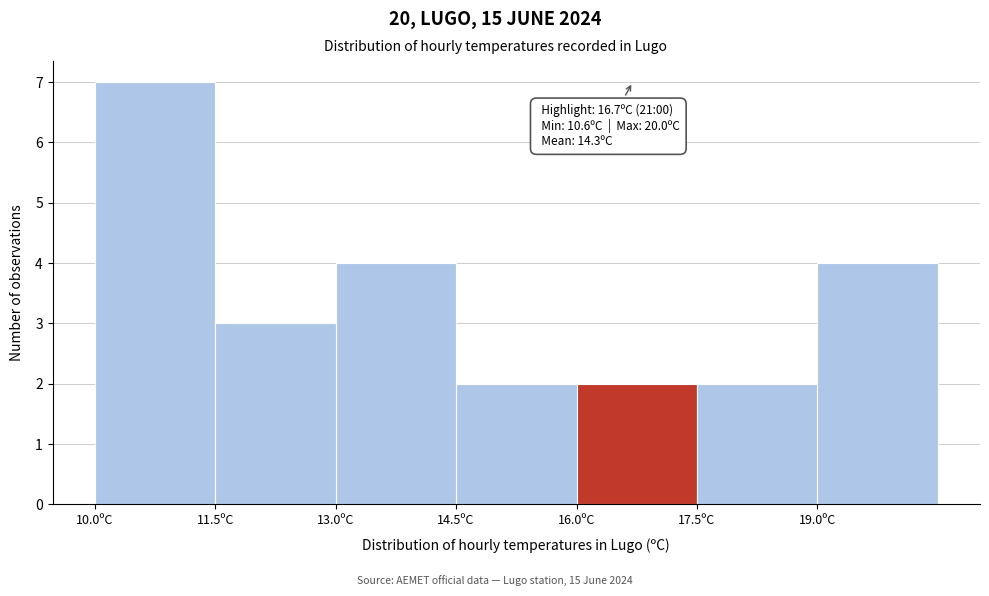

Over which range of the x-axis is the bar tallest?

10.0 to 11.5